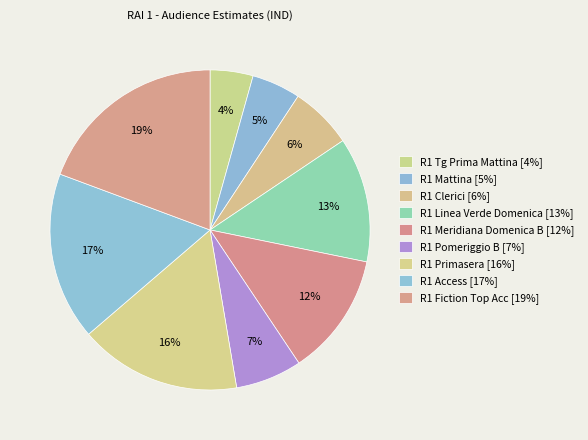

What is the smallest slice in the pie chart?

R1 Tg Prima Mattina